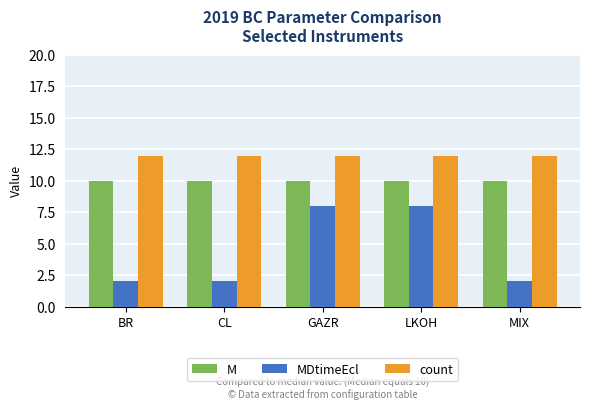

The value of count at BR is 12. True or false?

True